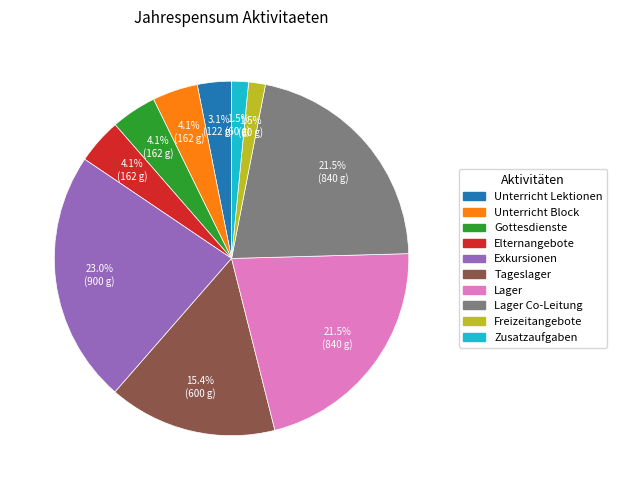

Is there any slice that represents more than half of the pie?

No